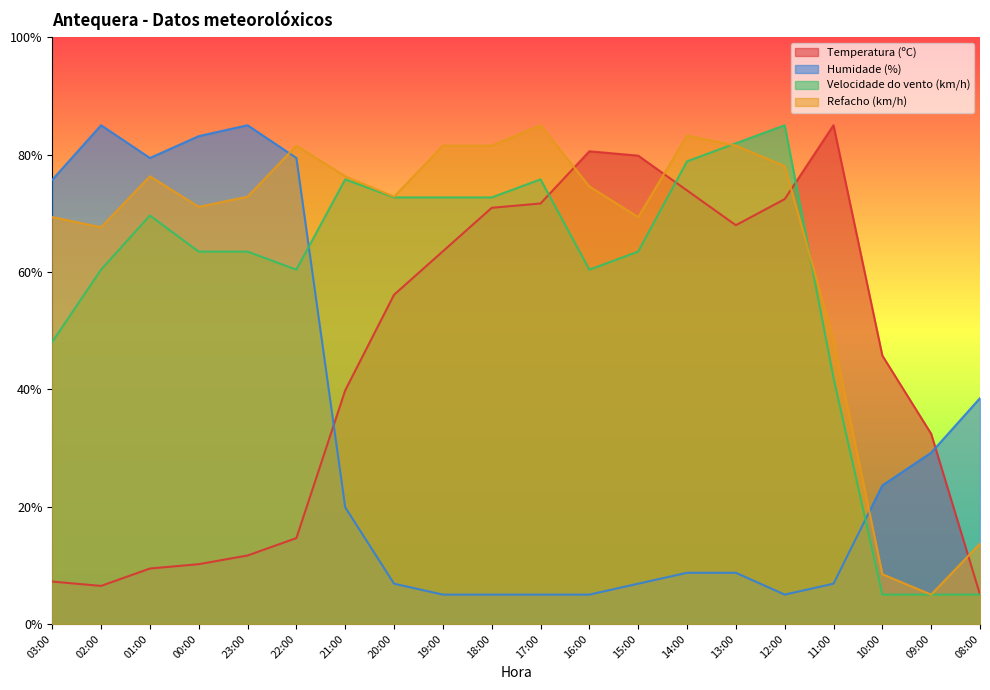

At which category is the sum across all series the highest?

14:00